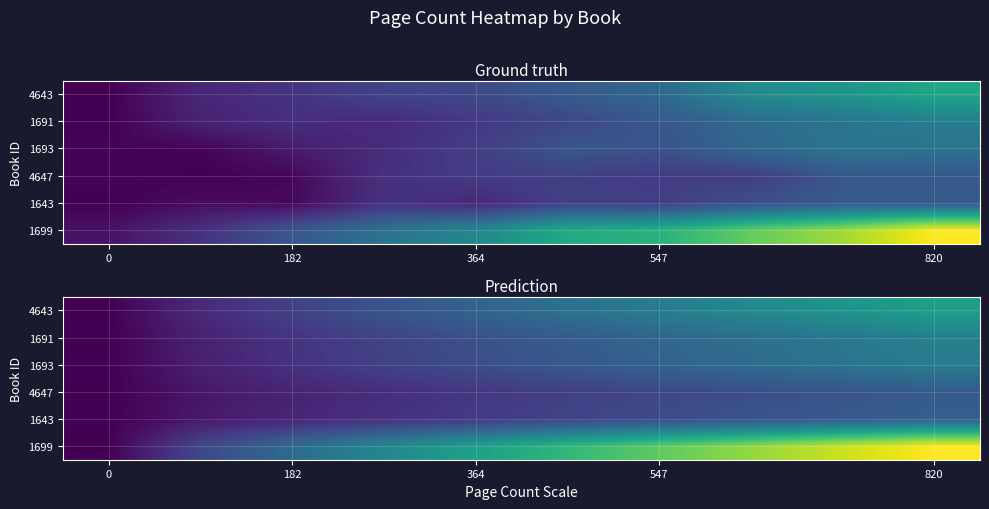

At 182, list the series in order from smallest to largest.

4647, 1643, 1693, 1691, 4643, 1699